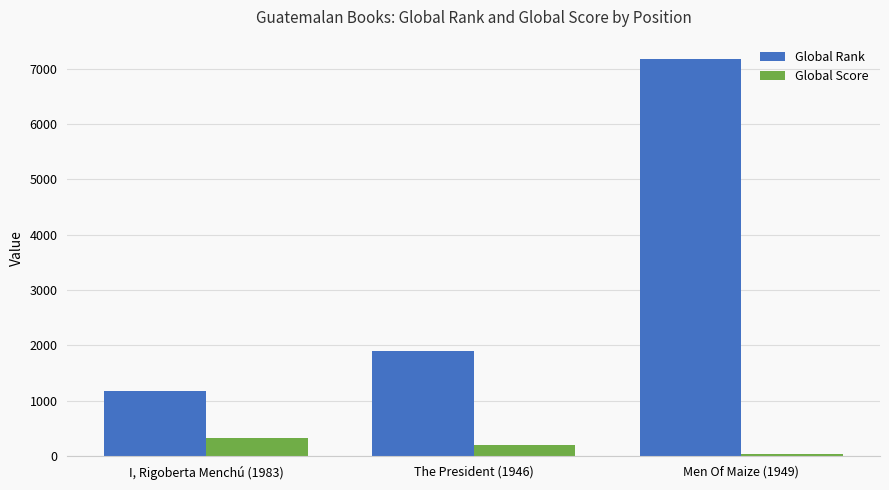

Between The President (1946) and Men Of Maize (1949), which series saw the biggest shift?

Global Rank